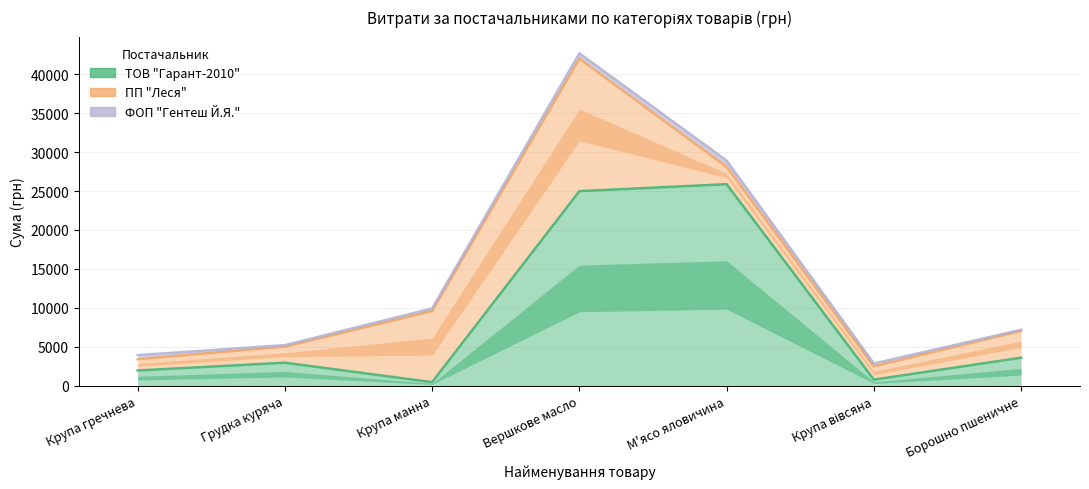

How many intersections are there between ПП "Леся" and ТОВ "Гарант-2010"?

4